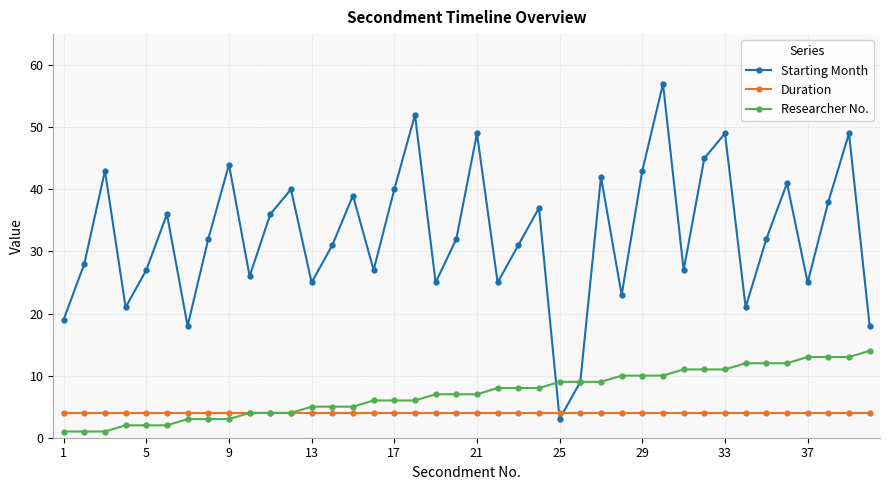

How many times do Starting Month and Duration cross each other?

2